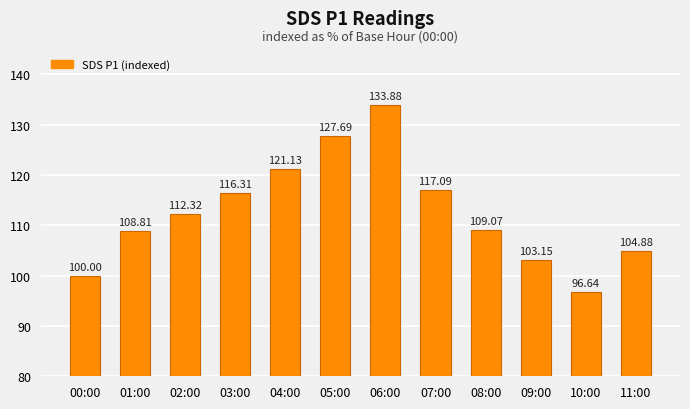

At which category does the chart reach its minimum across all series?

10:00